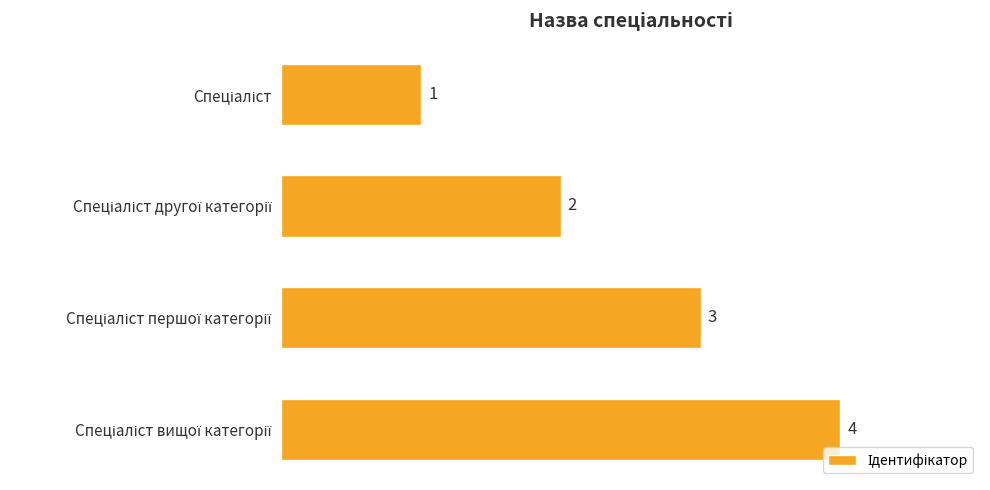

What is the difference between the maximum and minimum values?

3